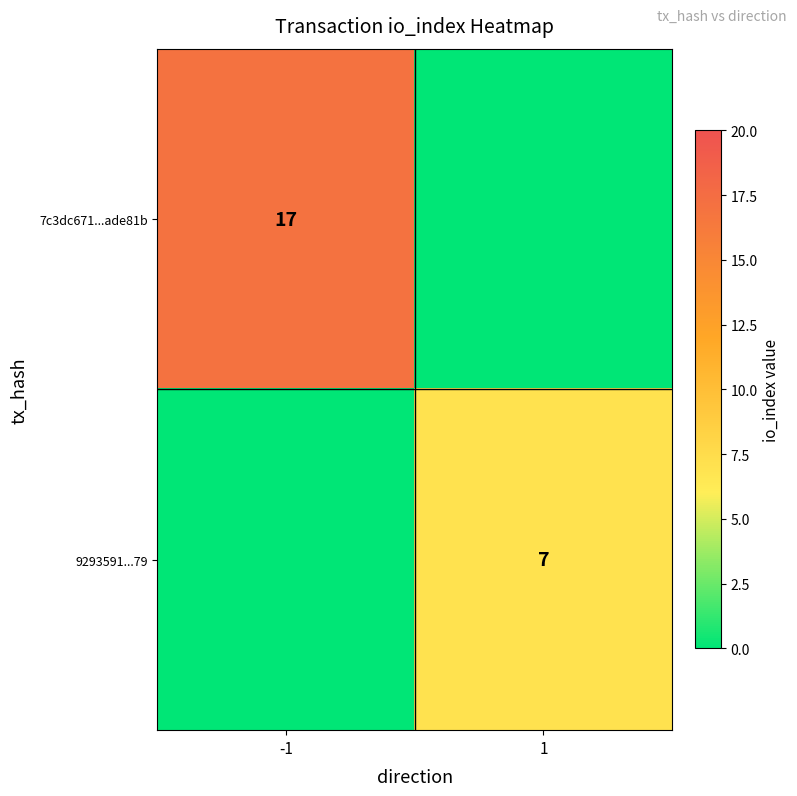

At which category does the chart reach its minimum across all series?

1